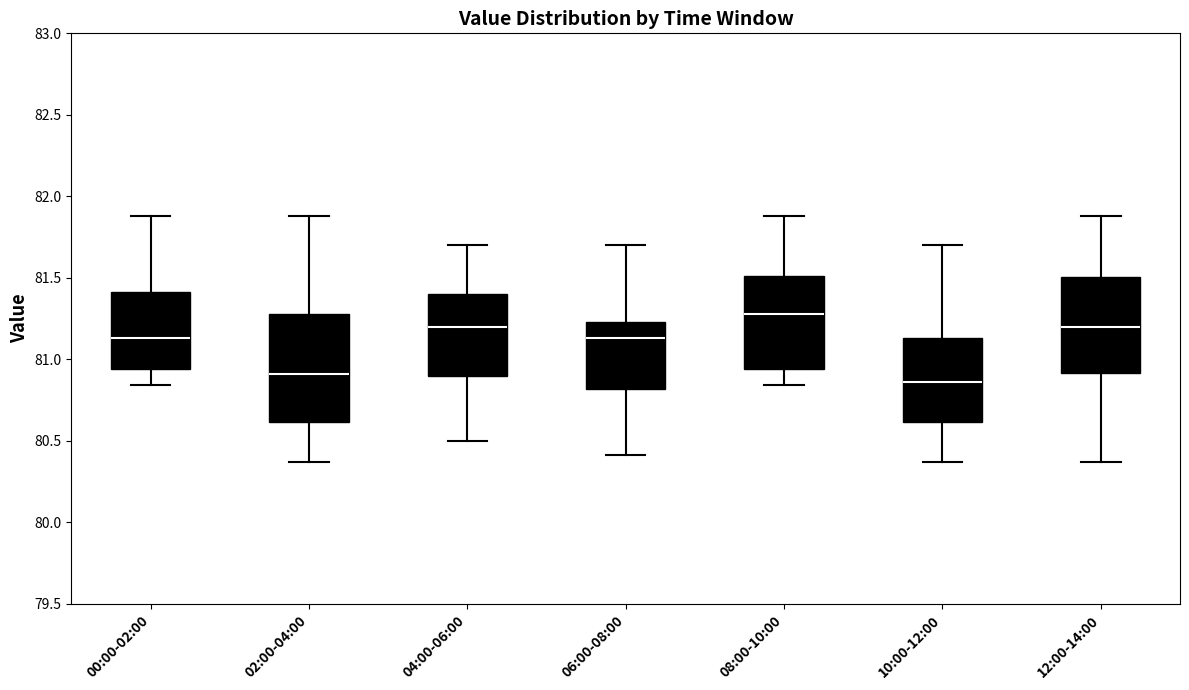

Where does the lower whisker of the box for 04:00-06:00 end on the y-axis? The values are not printed on the chart, so give them approximately, as read against the axis.

80.50